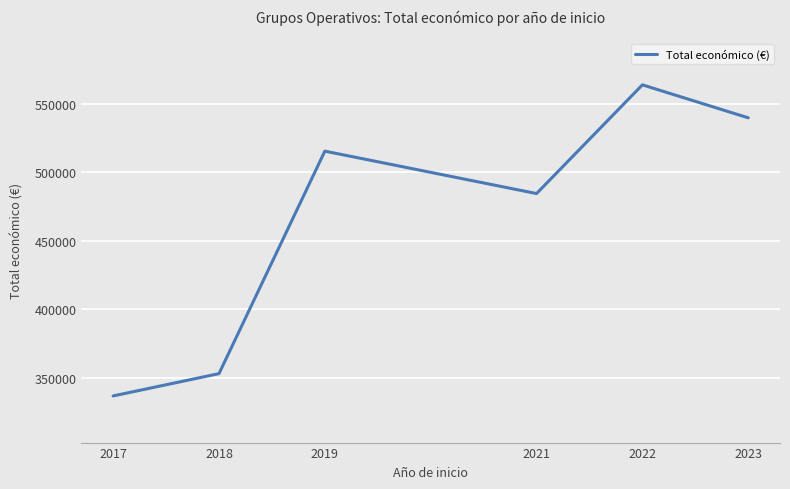

True or false: the data has more than 1 interior local peaks.

True